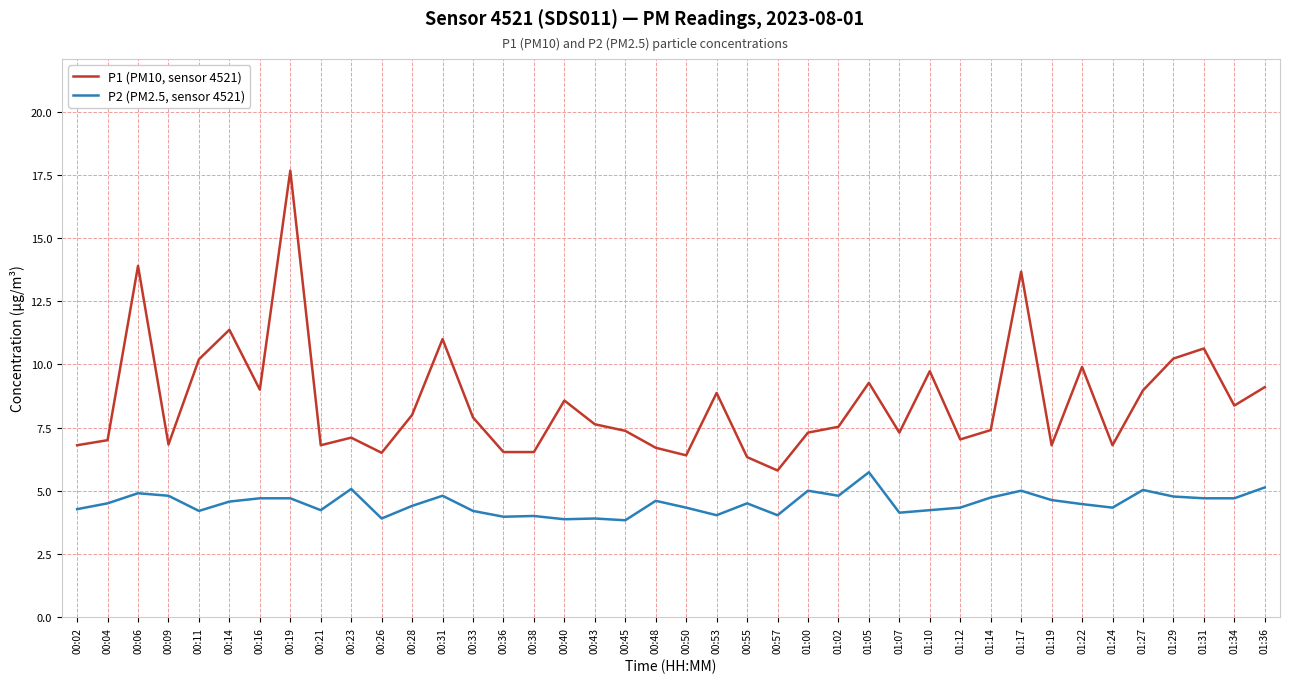

What position from the left is 01:02?

26